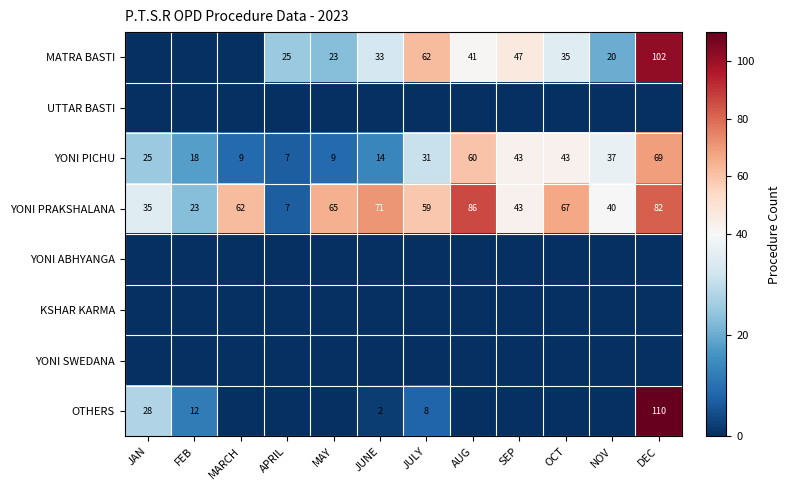

True or false: YONI PICHU has a value of 104 at AUG.

False